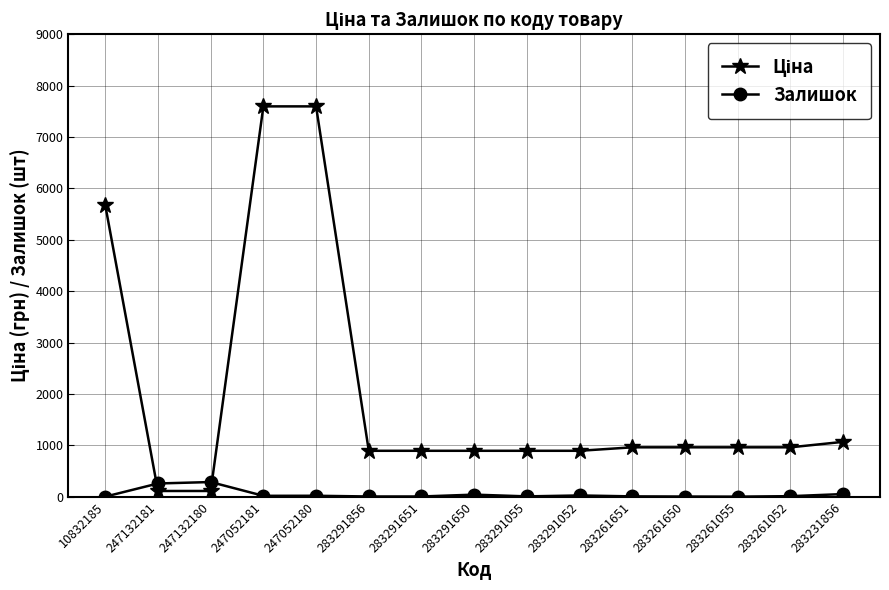

What is the difference between the maximum and minimum values in the Залишок series?

284.0